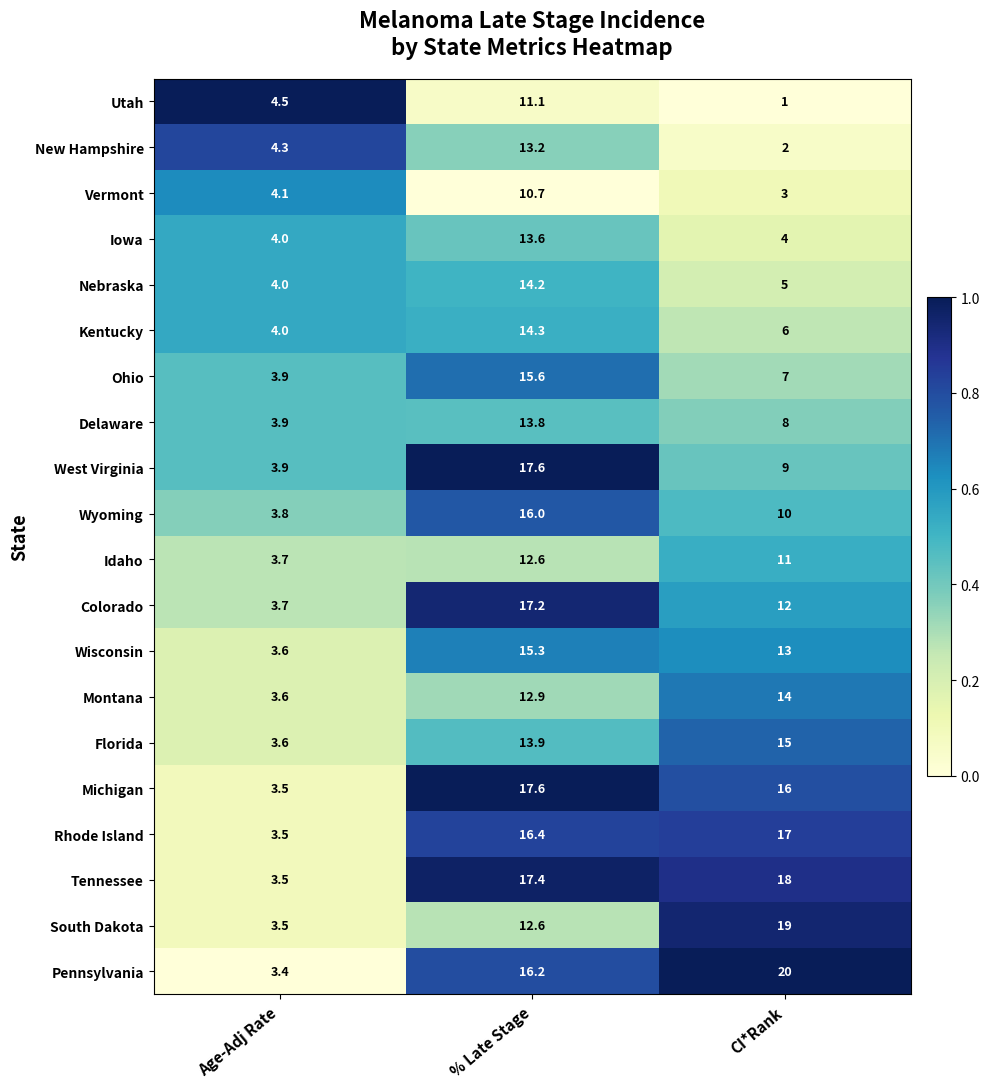

Between % Late Stage and CI*Rank, which series saw the biggest shift?

New Hampshire